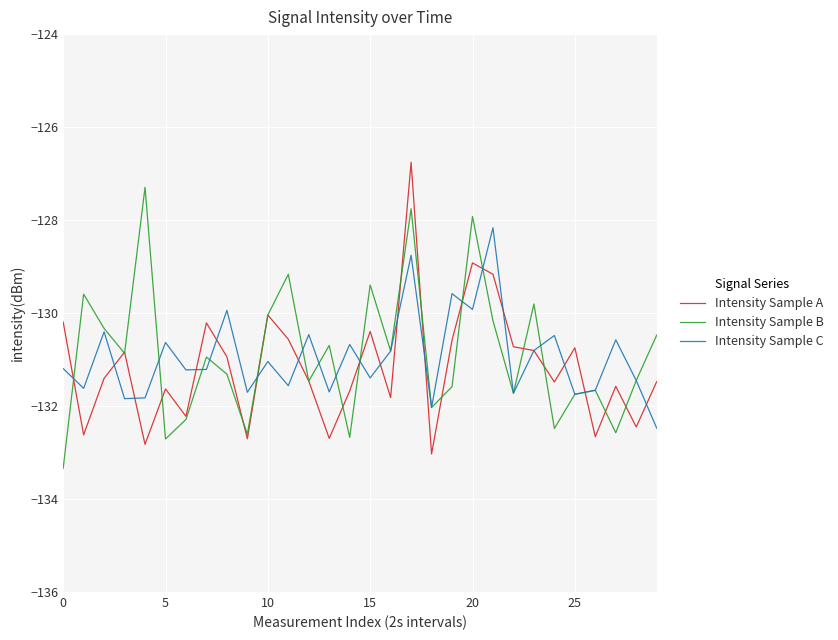

What is the lowest value of the Intensity Sample A series?

-133.0